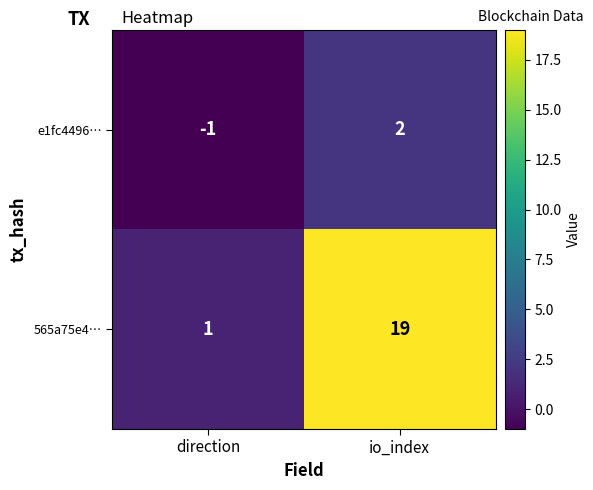

How many categories are shown in the chart?

2